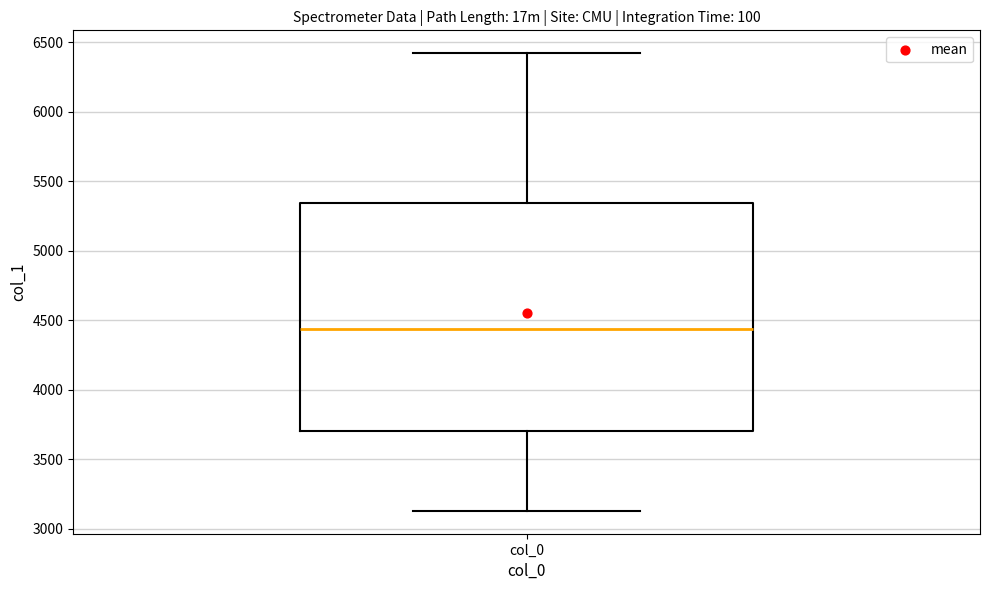

Read this box plot against the y-axis: the position of the median line, the range covered by the box, and the ends of both whiskers. The values are not printed on the chart, so give them approximately, as read against the axis.

median 4450, box 3700 to 5350, whiskers 3150 to 6400